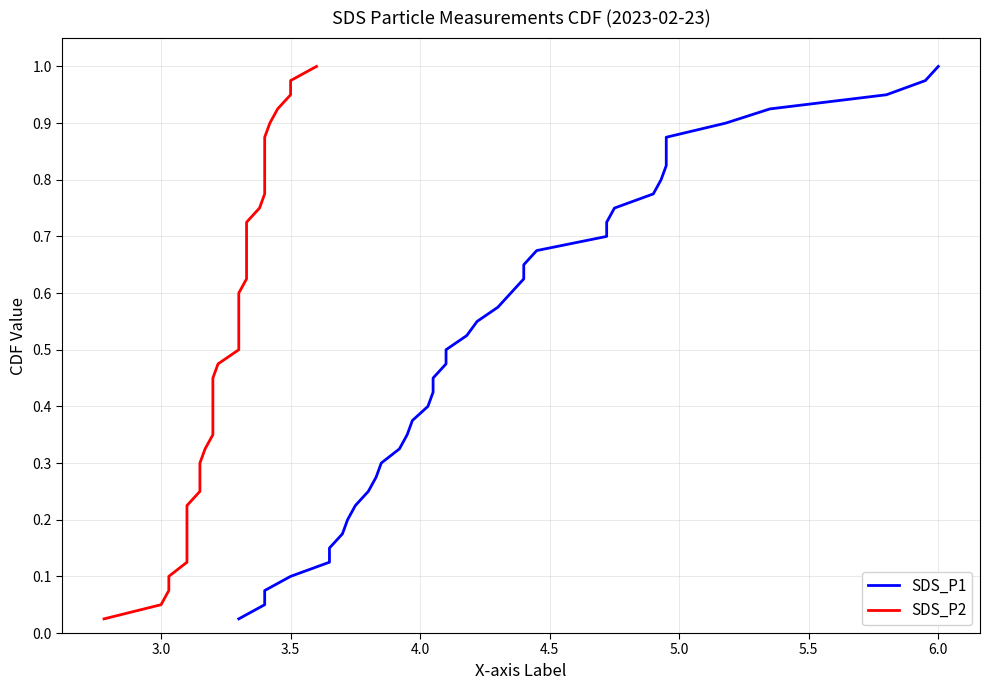

What is the sum of all SDS_P2 values?

20.5